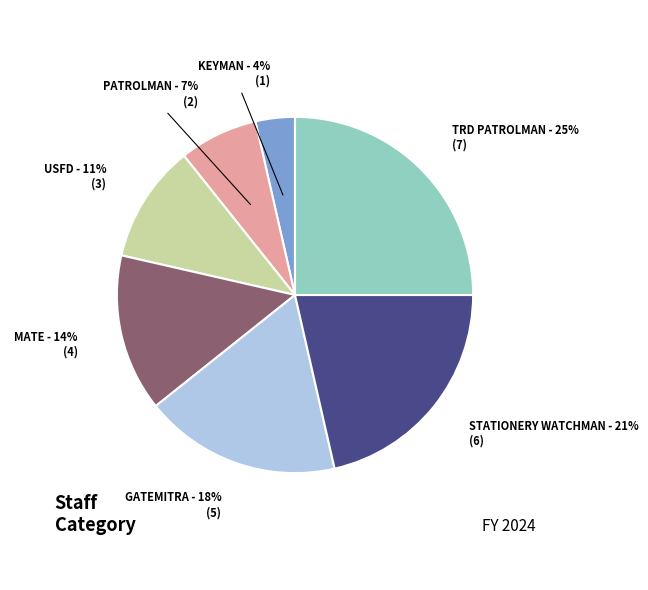

Is there a majority slice in this chart?

No